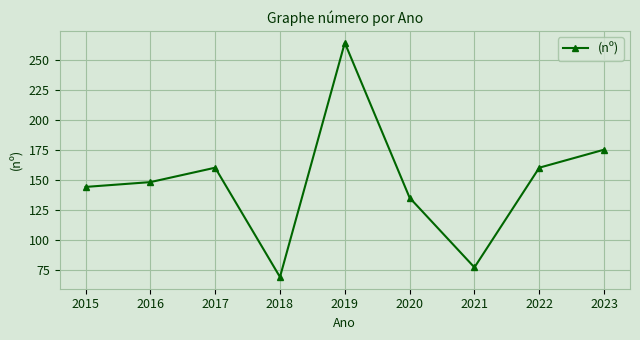

Reading left to right, what are all the values shown in this chart?

2015=144	2016=148	2017=160	2018=69	2019=264	2020=135	2021=77	2022=160	2023=175